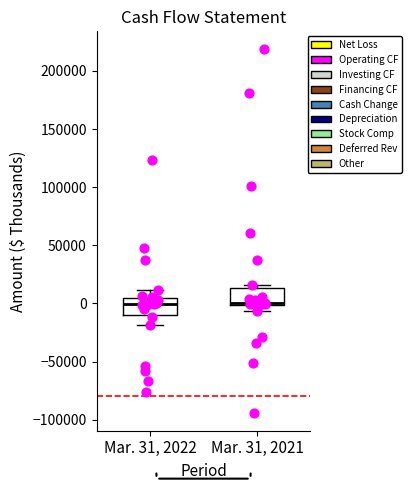

Where does the lower whisker of the box for Mar. 31, 2021 end on the y-axis? The values are not printed on the chart, so give them approximately, as read against the axis.

-5000